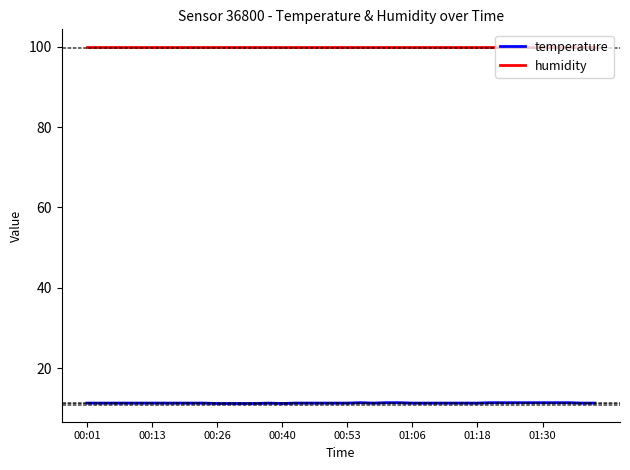

List the series in order of their peak value, highest first.

humidity, temperature